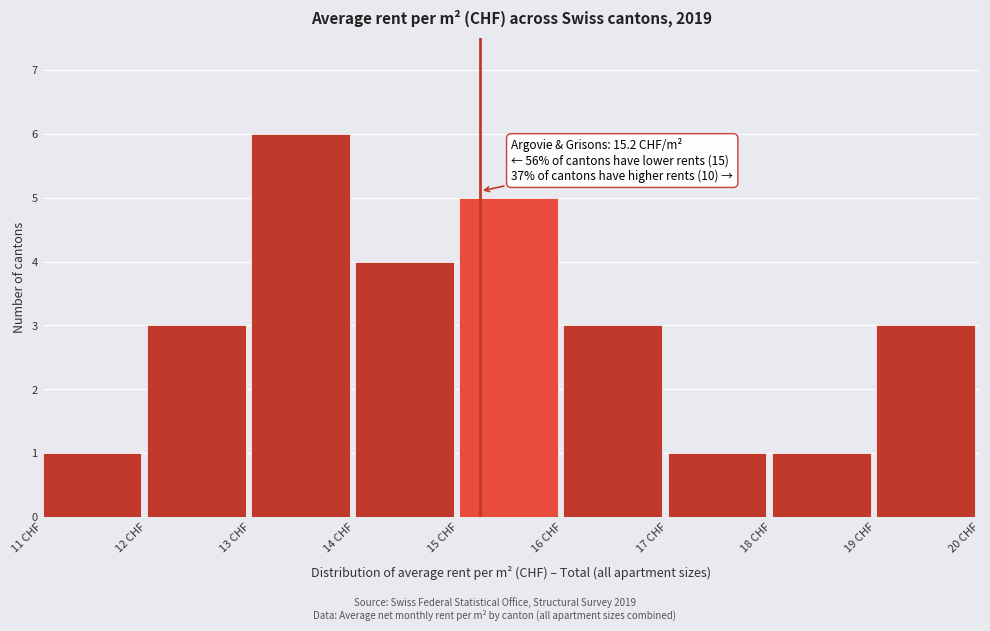

Which range on the x-axis has the tallest bar?

13 to 14